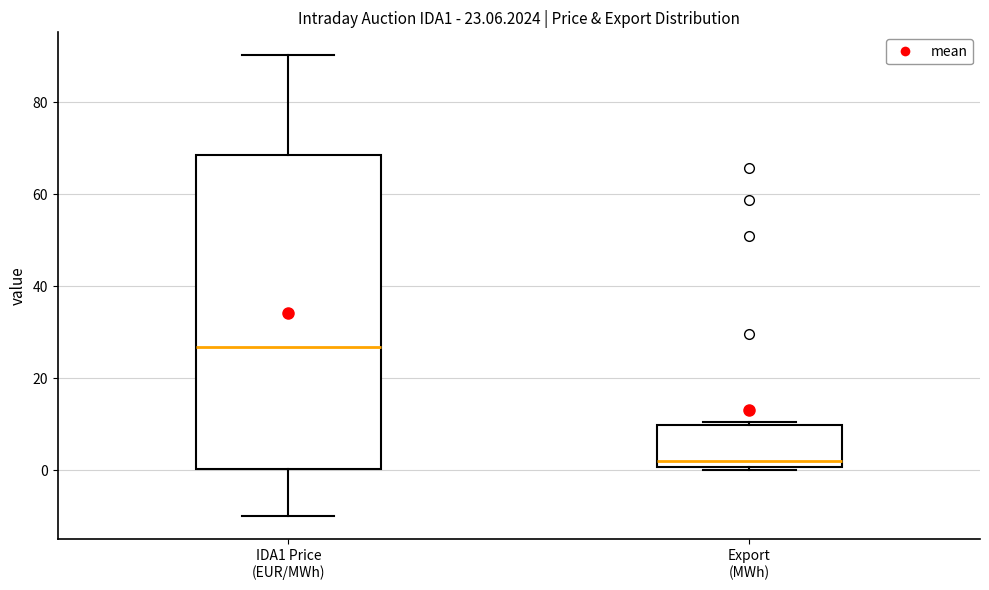

Which box has the highest median line?

IDA1 Price (EUR/MWh)